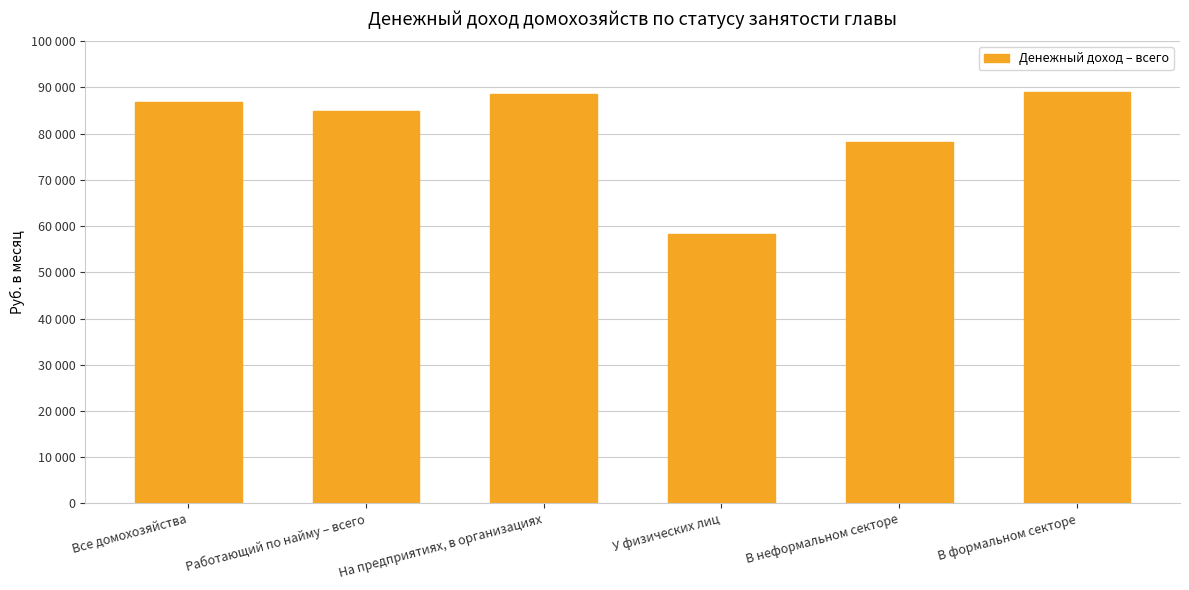

Reading right to left, what are all the values shown in this chart?

88943.0	78294.4	58326.7	88573.0	84855.6	86908.9